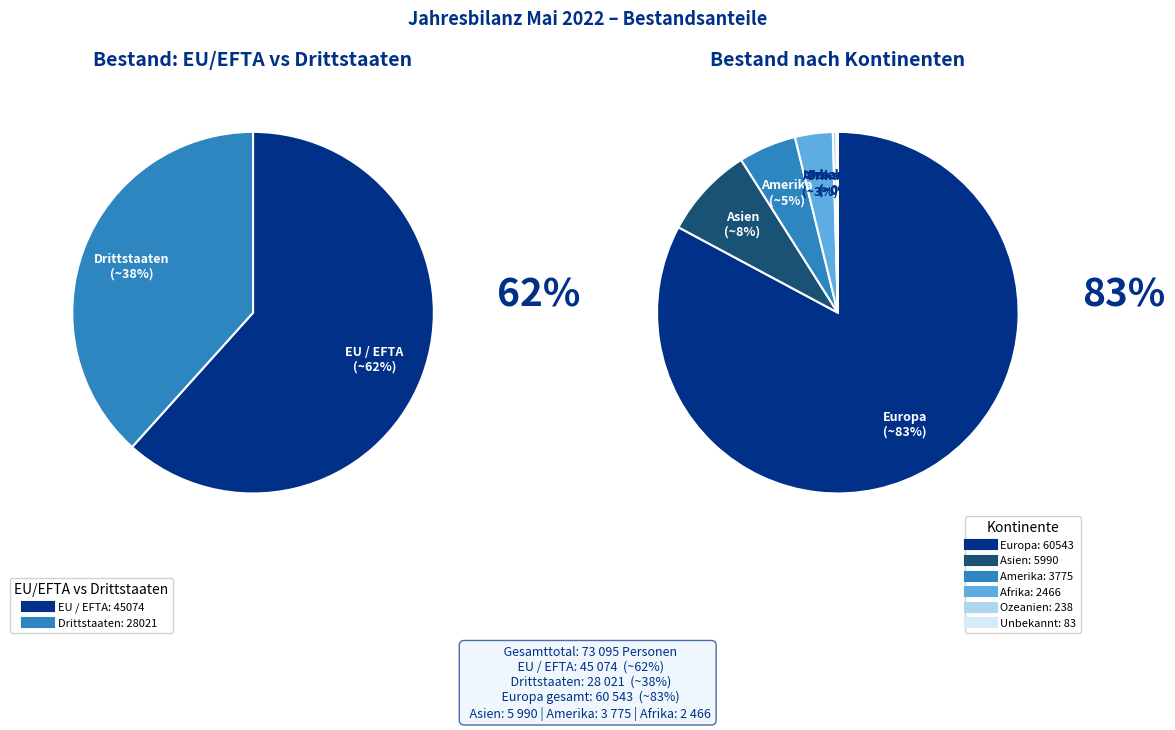

Between Ozeanien and Asien, which is larger?

Asien